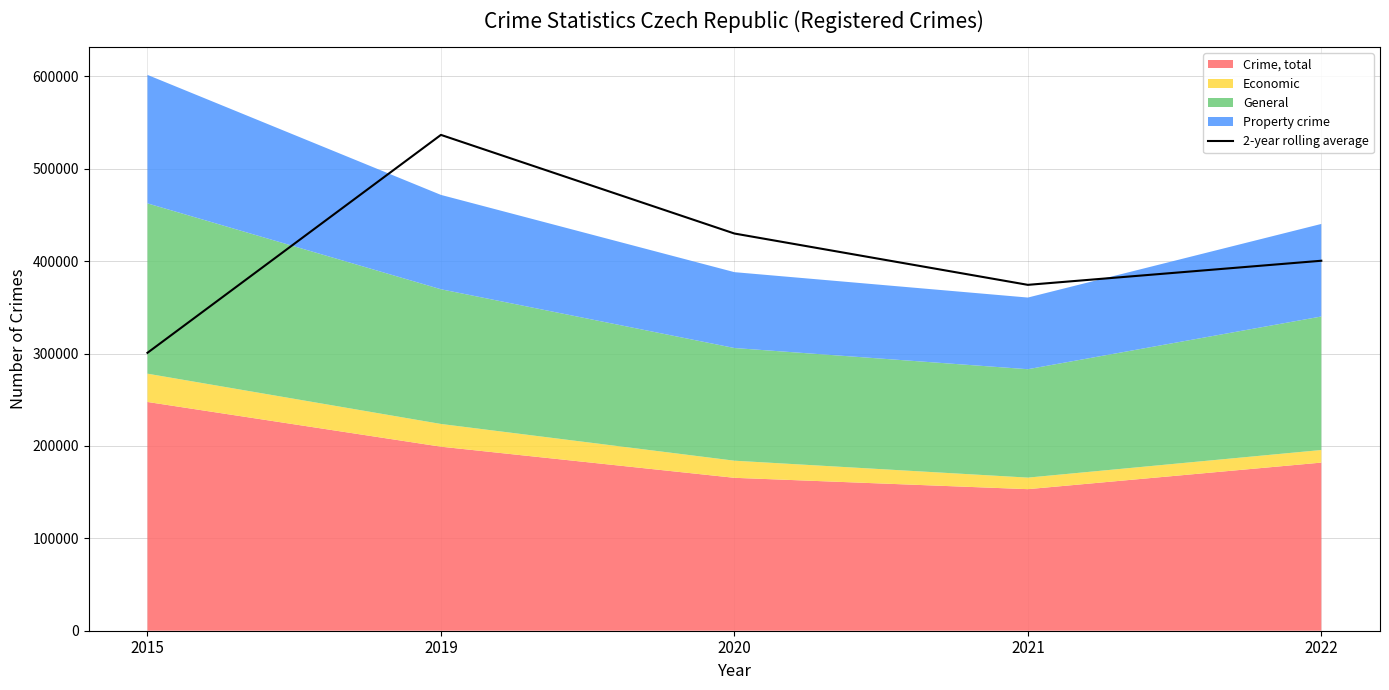

What is the lowest value of the 2-year rolling average series?

300846.5